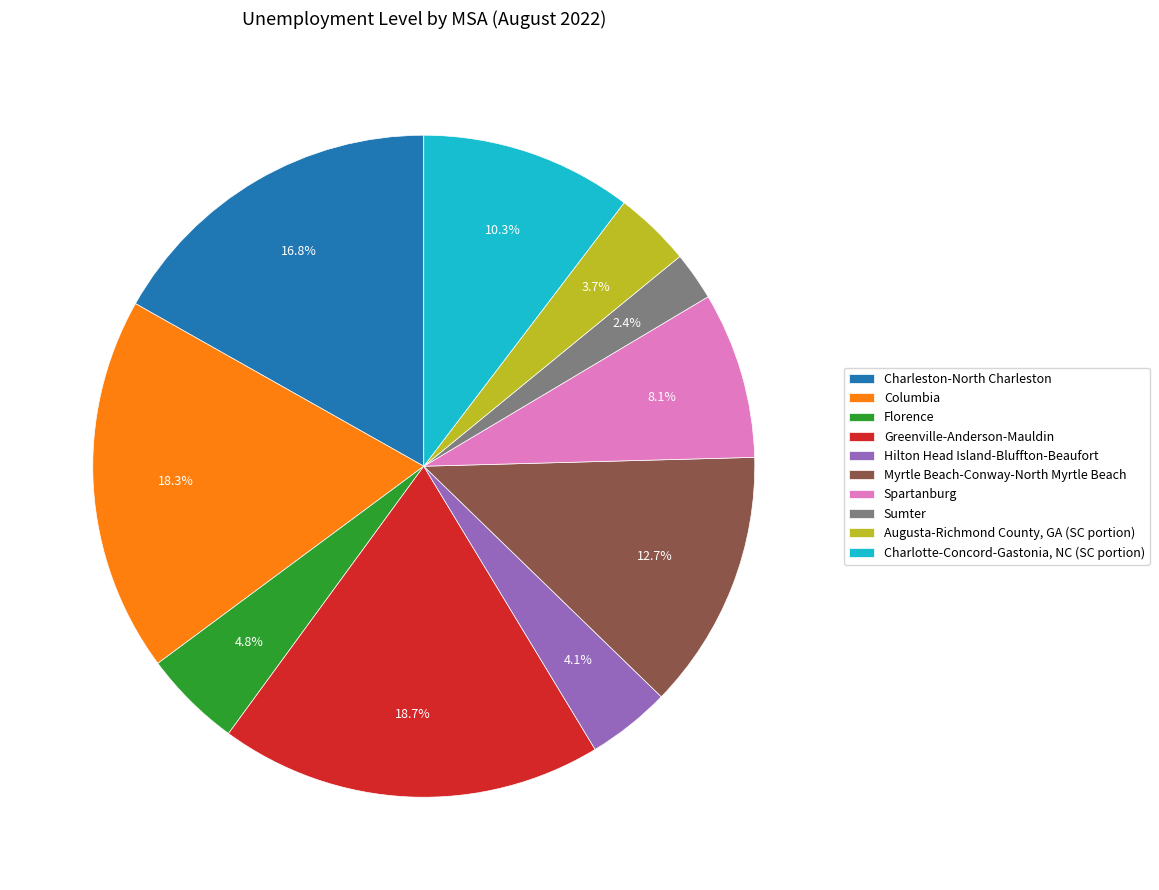

True or false: Myrtle Beach-Conway-North Myrtle Beach accounts for 18% of the total.

False